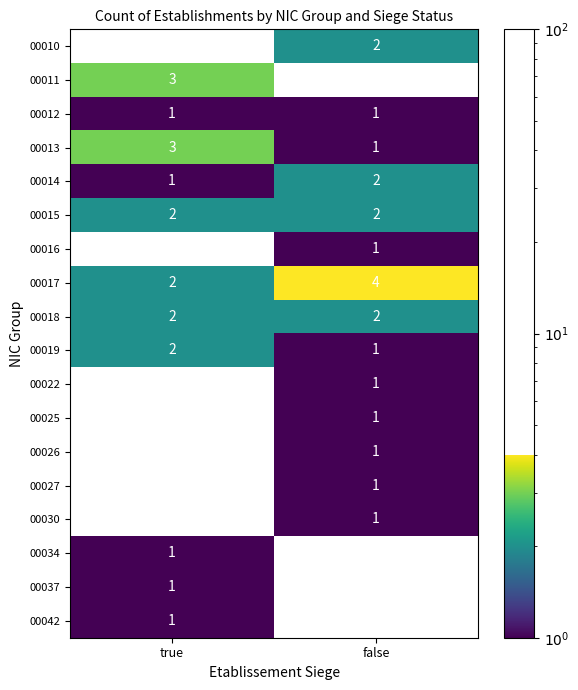

Which series has the largest total across all categories?

00017